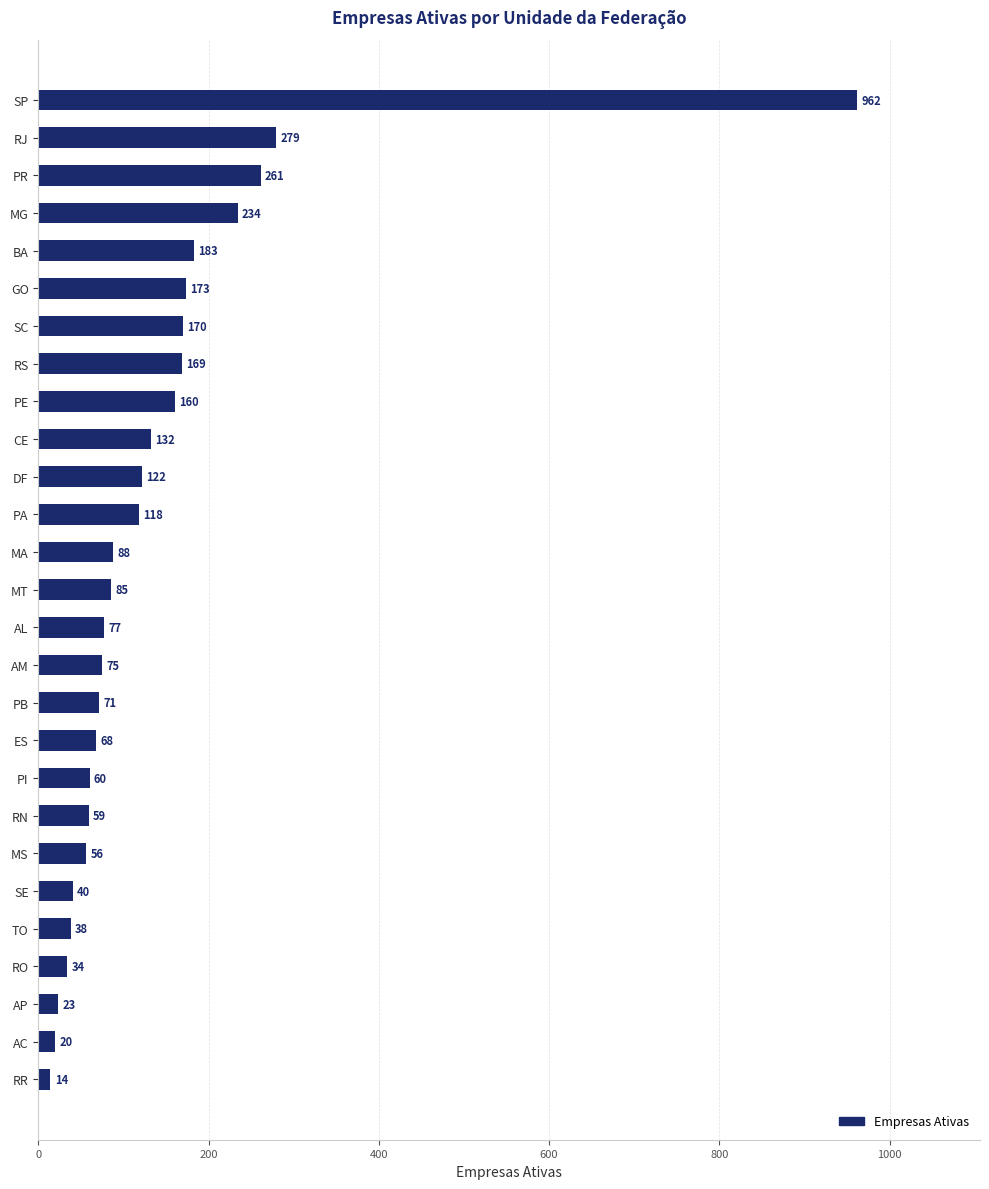

What is the difference between the maximum and minimum values?

948